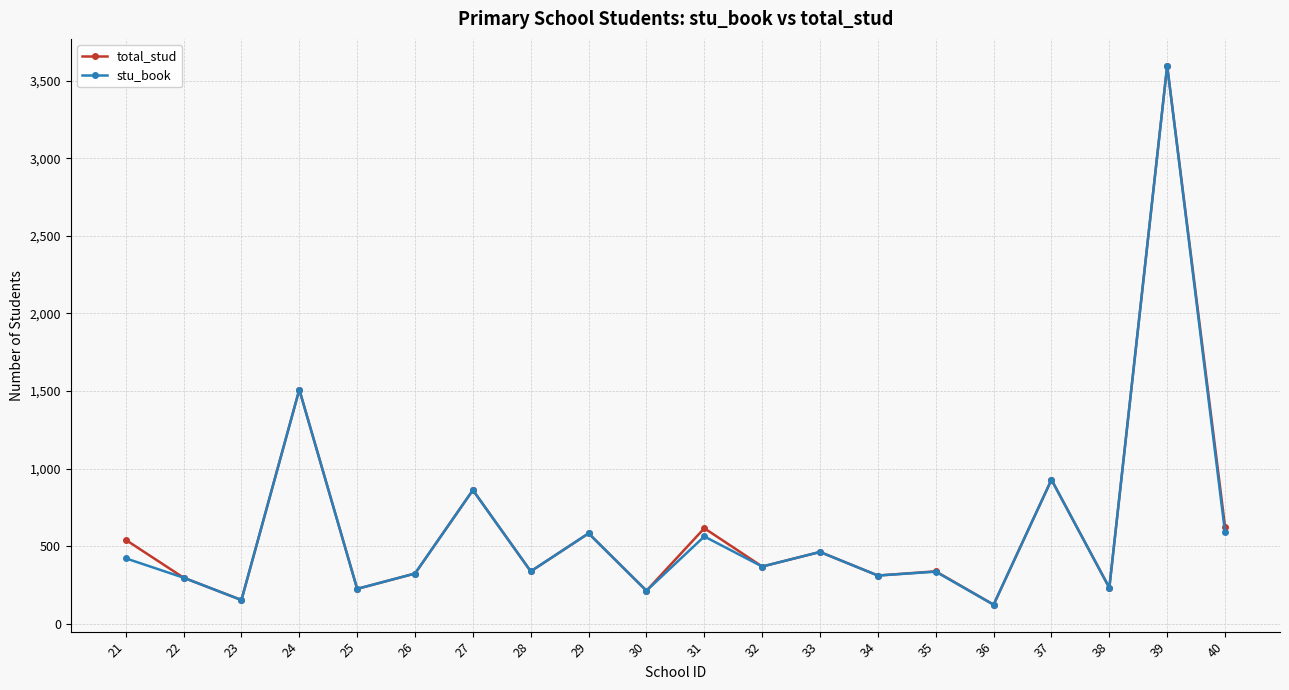

What is the value of the total_stud point at the 10th from the left?

212